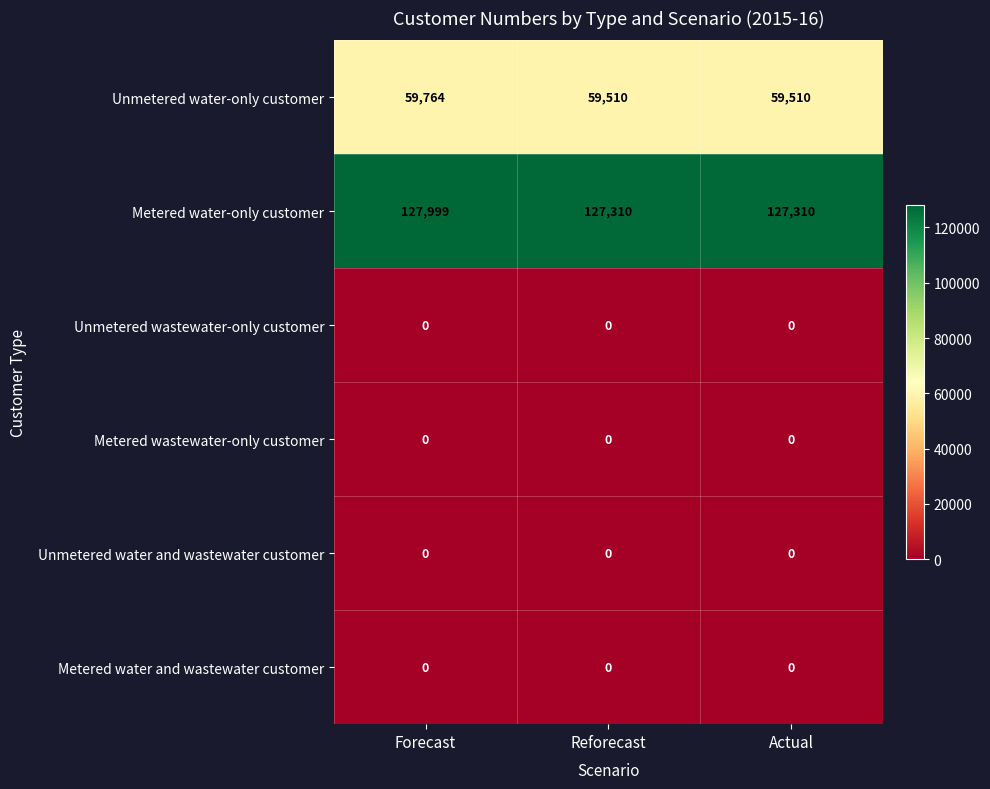

Count the number of categories in the chart.

3